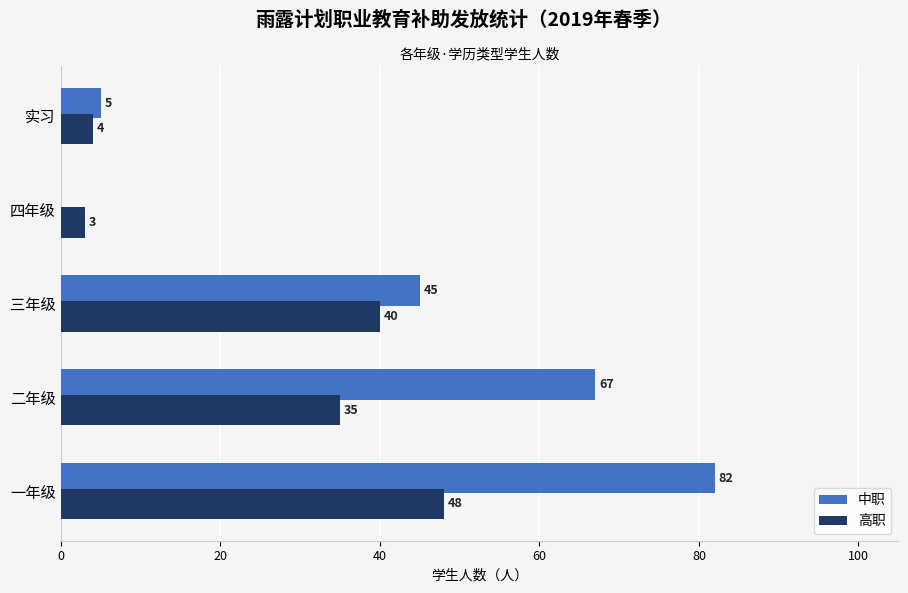

How many categories are shown in the chart?

5